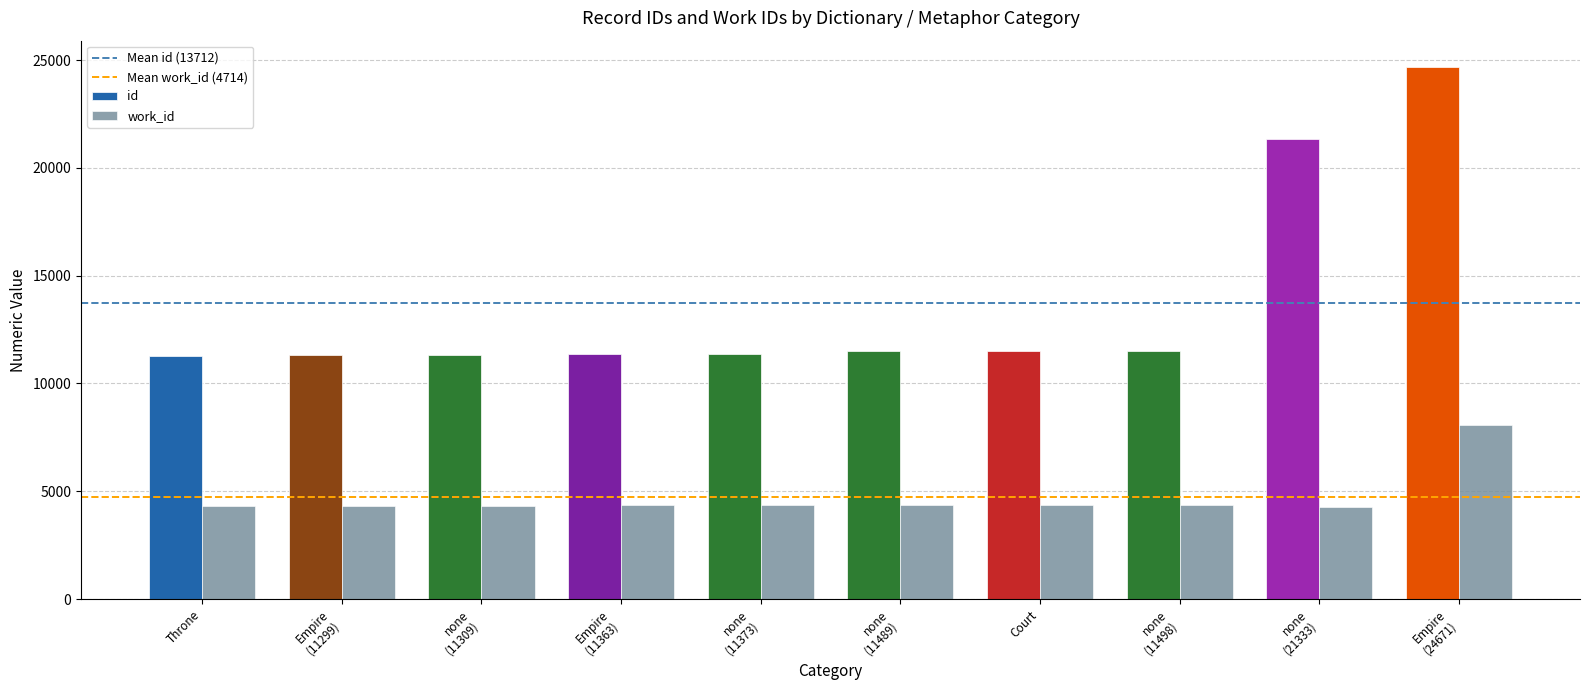

Does the chart contain any negative values?

No